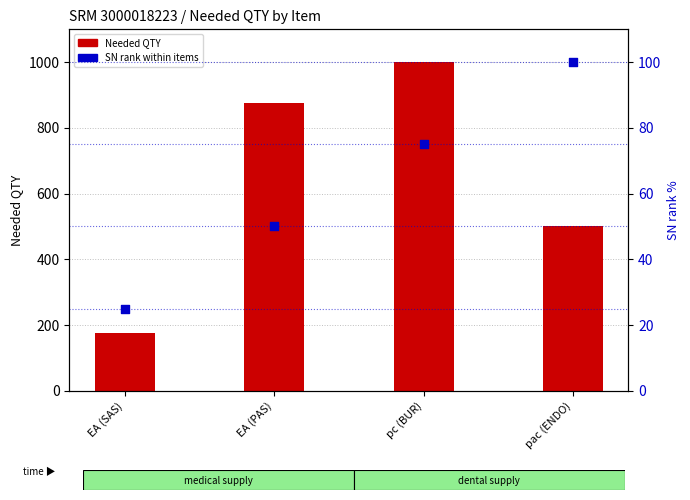

At how many categories does at least one series exceed 869?

2